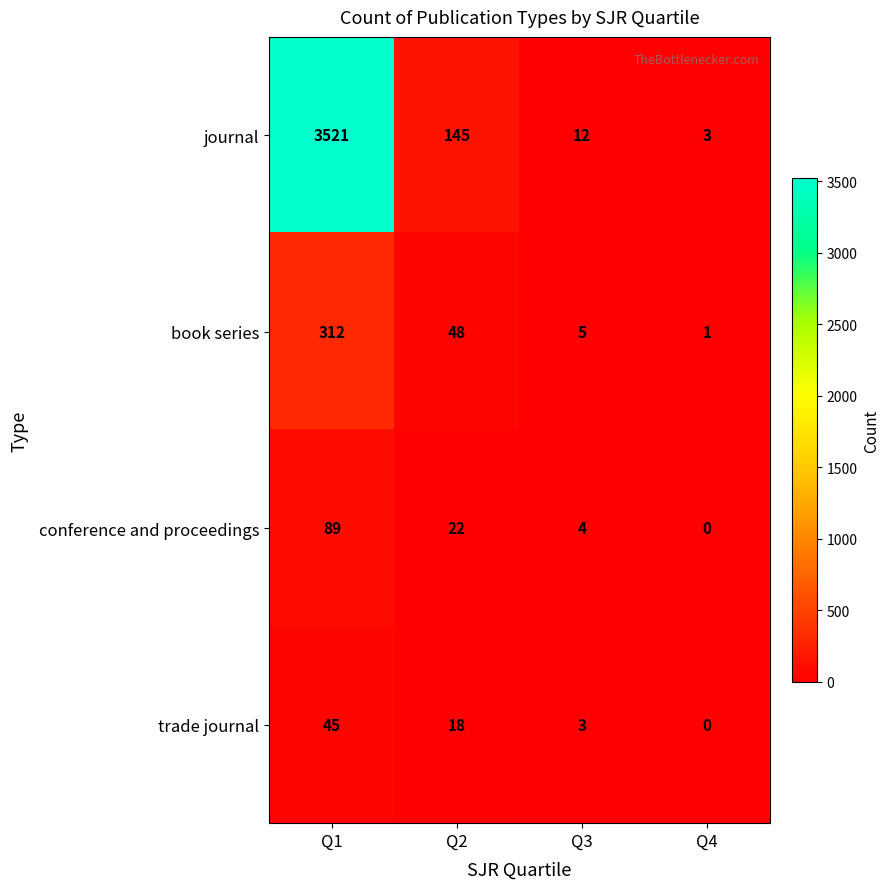

Which category has the lowest value across all series?

Q4